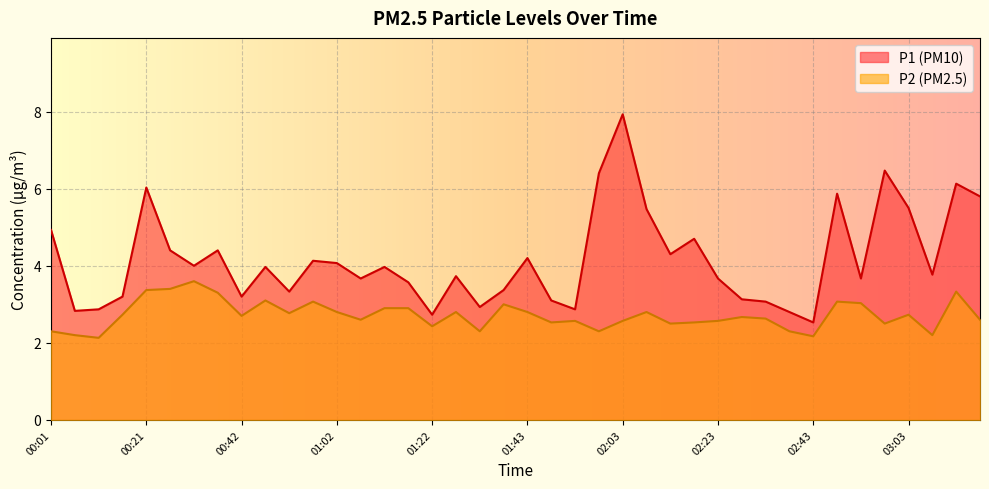

Count the number of categories in the chart.

40